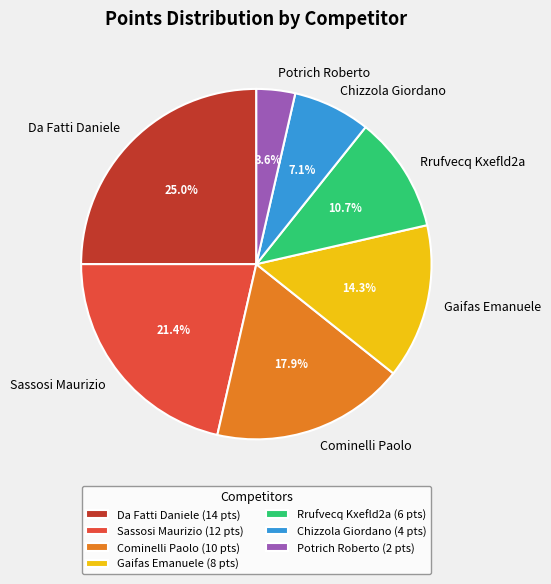

Which category has the smallest portion of the pie?

Potrich Roberto